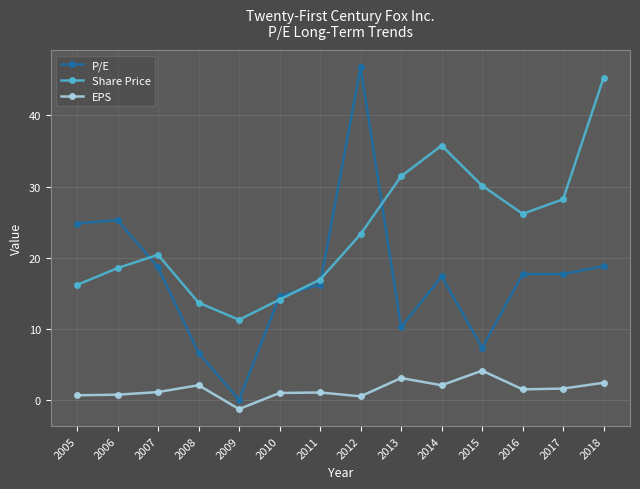

What value does the EPS series have at 2009?

-1.3